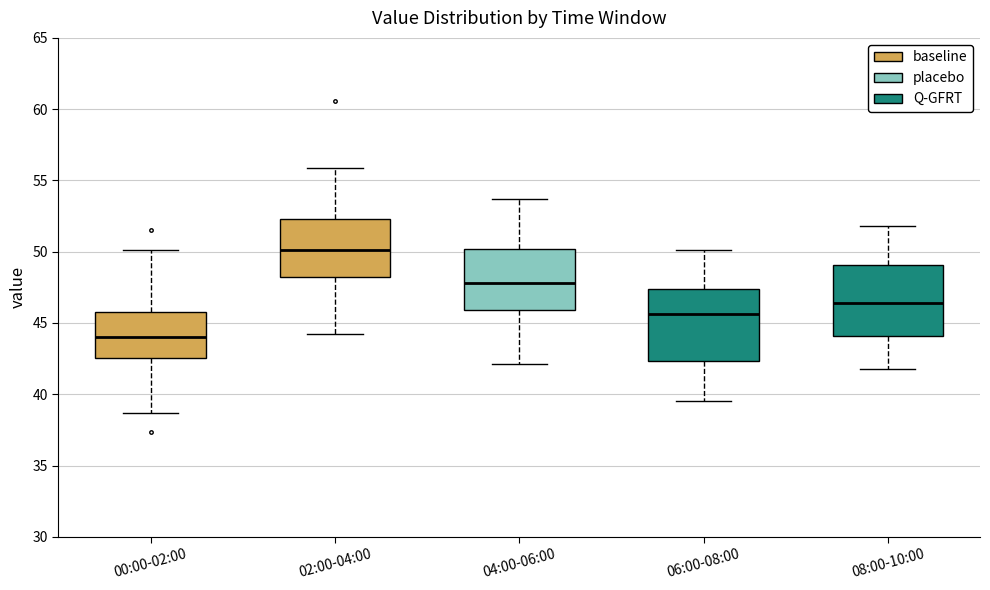

Reading left to right, read every box against the y-axis: the position of its median line, the range the box covers, and the ends of its whiskers. The values are not printed on the chart, so give them approximately, as read against the axis.

00:00-02:00: median 44.0, box 42.5 to 46.0, whiskers 38.5 to 50.0
02:00-04:00: median 50.0, box 48.5 to 52.5, whiskers 44.5 to 56.0
04:00-06:00: median 48.0, box 46.0 to 50.0, whiskers 42.0 to 53.5
06:00-08:00: median 45.5, box 42.5 to 47.5, whiskers 39.5 to 50.0
08:00-10:00: median 46.5, box 44.0 to 49.0, whiskers 42.0 to 52.0